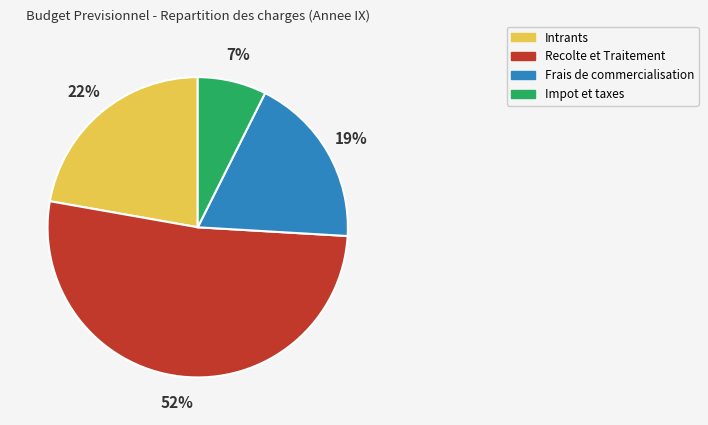

True or false: Frais de commercialisation accounts for 12% of the total.

False